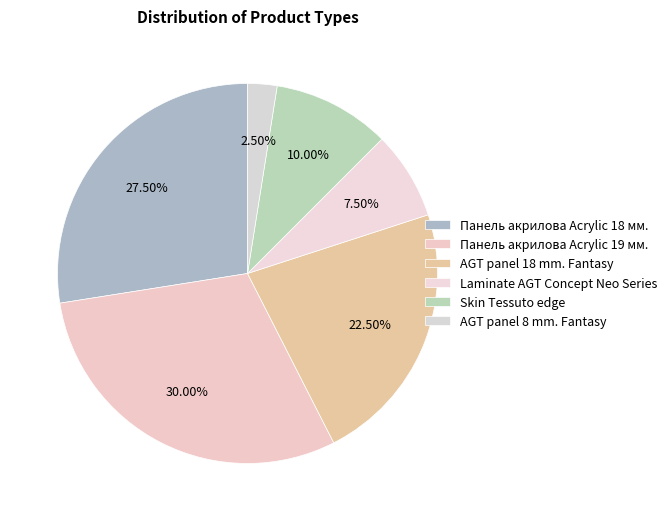

Is Skin Tessuto edge the majority of the pie?

No